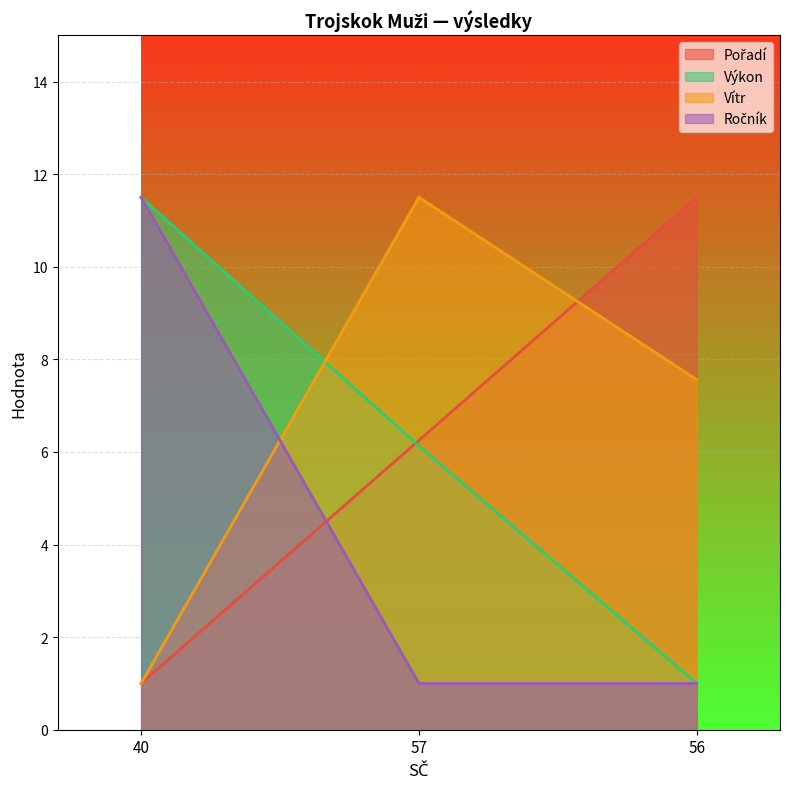

At 57, list the series in order from smallest to largest.

Ročník, Výkon, Pořadí, Vítr